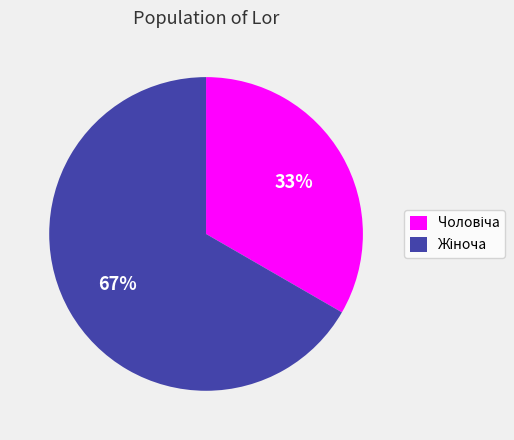

To the nearest percent, what is the average slice percentage?

50%